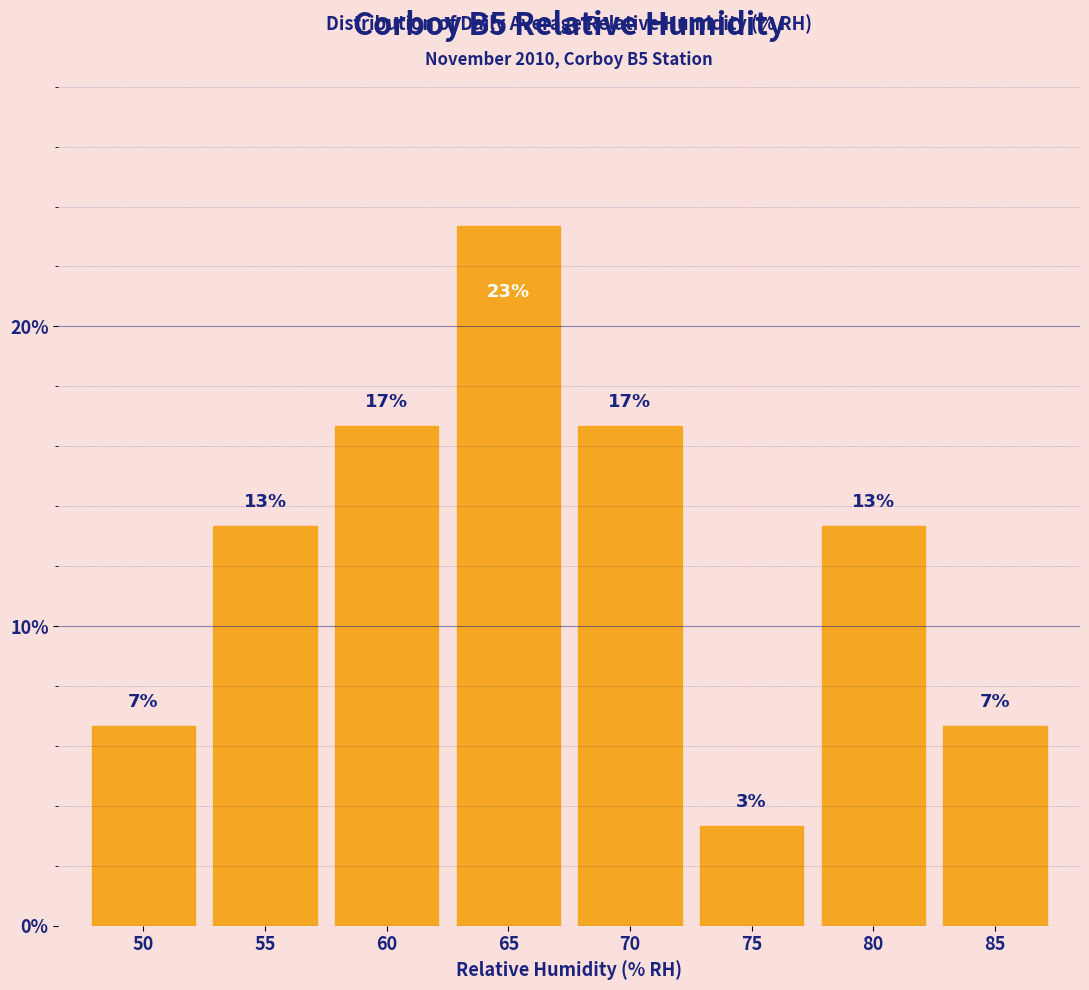

How many bars are there in total?

8